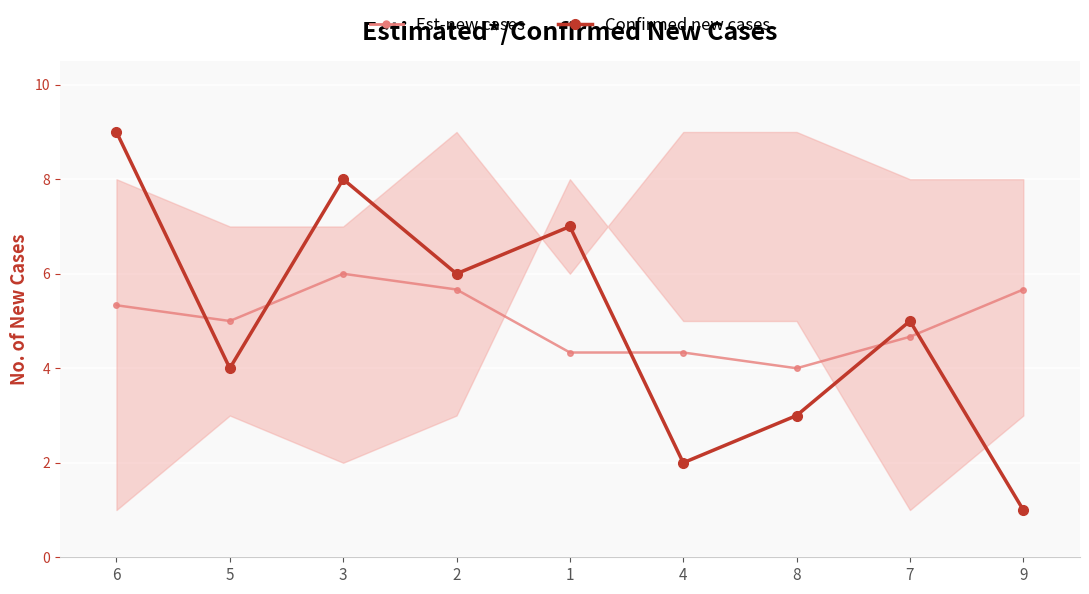

Reading left to right, transcribe all the data shown in this chart.

Est-new cases: 6=5.3	5=5.0	3=6.0	2=5.7	1=4.3	4=4.3	8=4.0	7=4.7	9=5.7
Confirmed new cases: 6=9.0	5=4.0	3=8.0	2=6.0	1=7.0	4=2.0	8=3.0	7=5.0	9=1.0